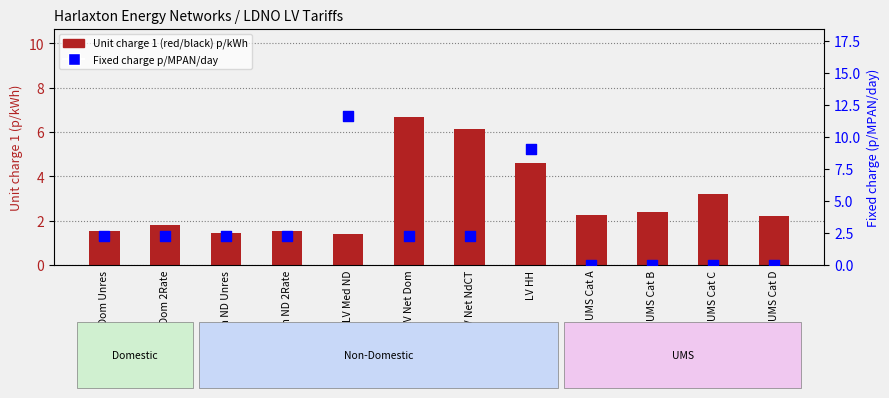

Which series contains the highest Y value?

Fixed charge p/MPAN/day